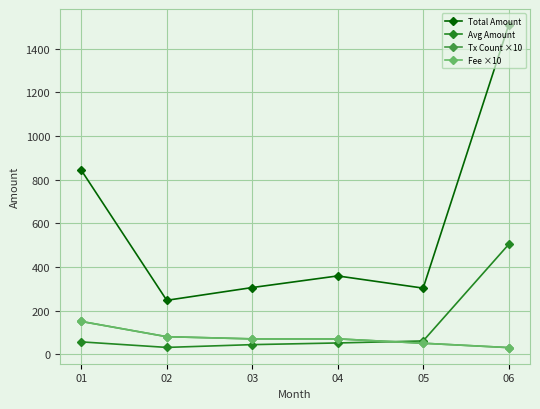

Is this an area chart (filled region under the line)?

No